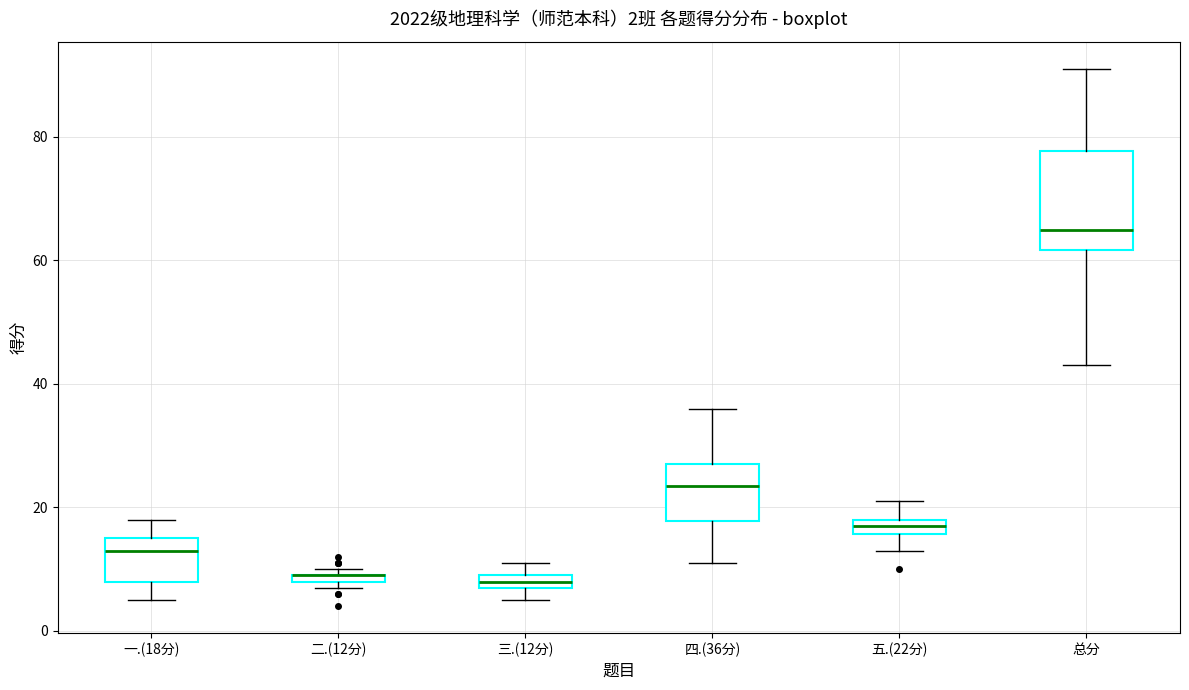

Comparing the boxes themselves (not the whiskers), which one is the tallest?

总分